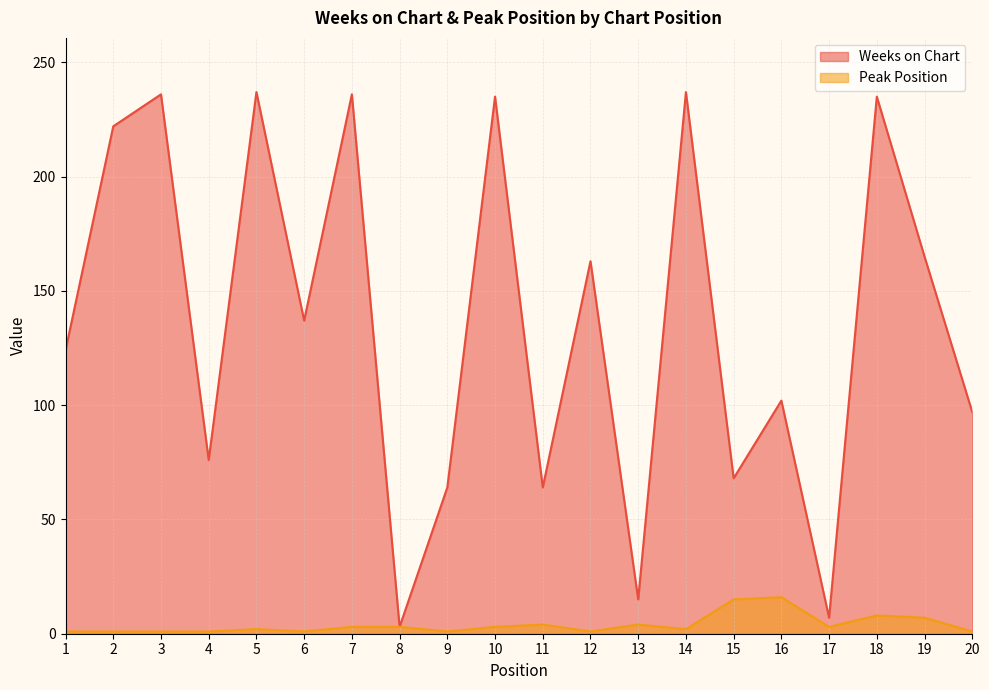

What is the spread (max minus min) of values at 19?

158